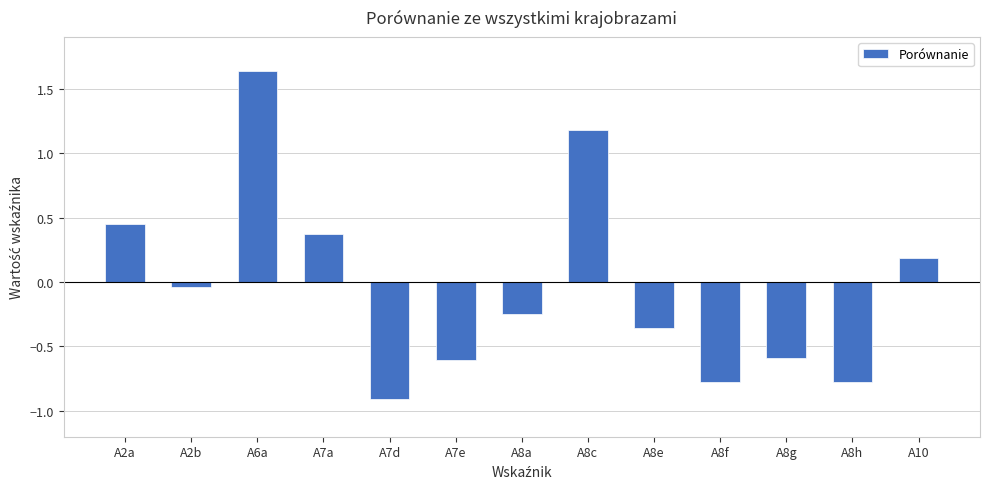

How many bars are there in total?

13